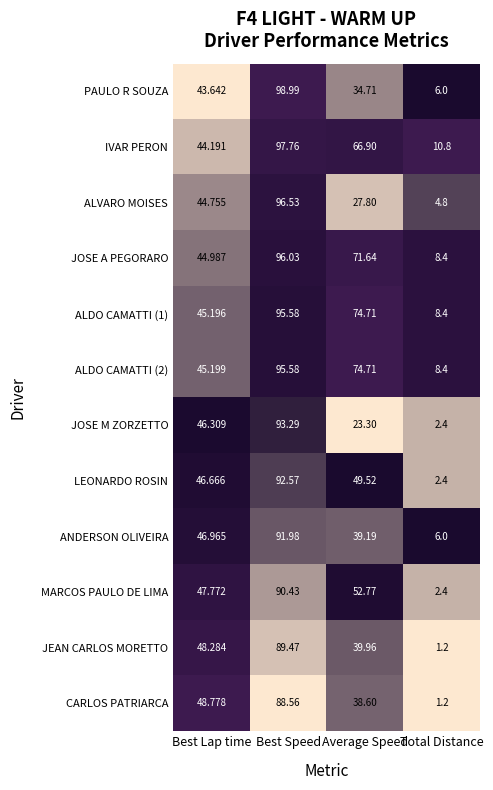

What is the difference between the highest and lowest values at Best Speed?

10.4